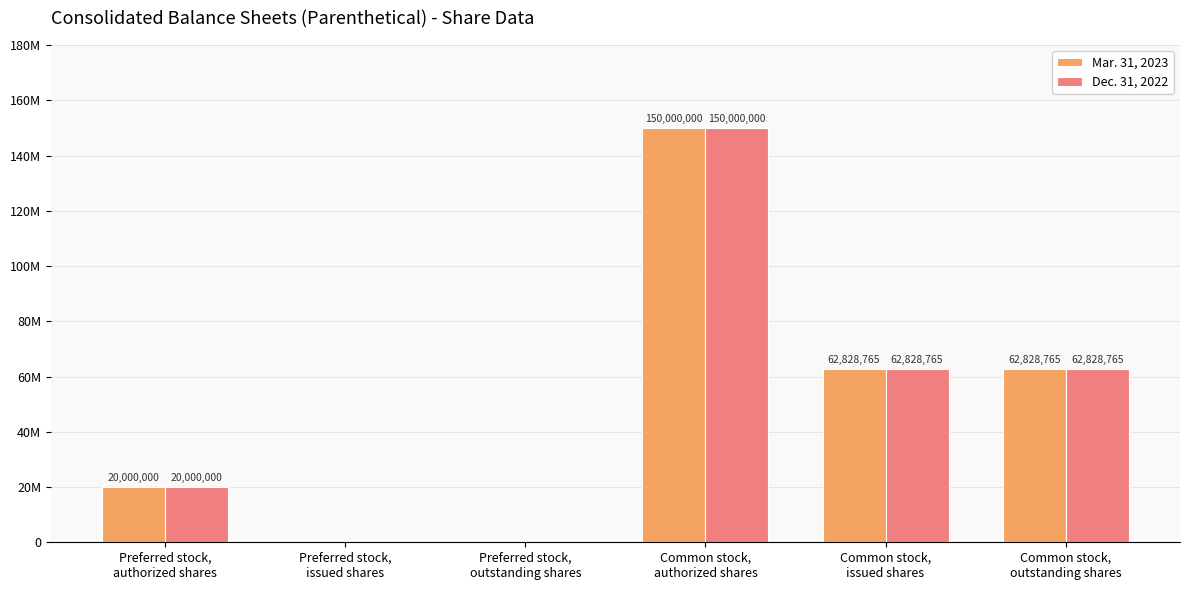

True or false: Mar. 31, 2023 has a value of 62828765 at Common stock,
issued shares.

True